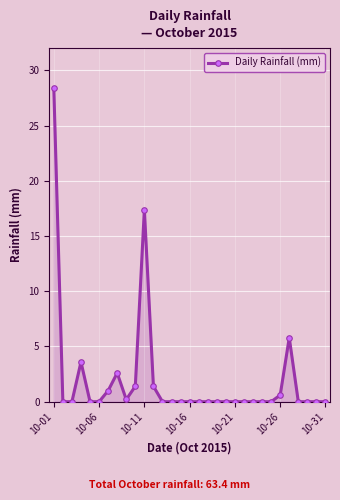

What is the greatest value displayed?

28.4